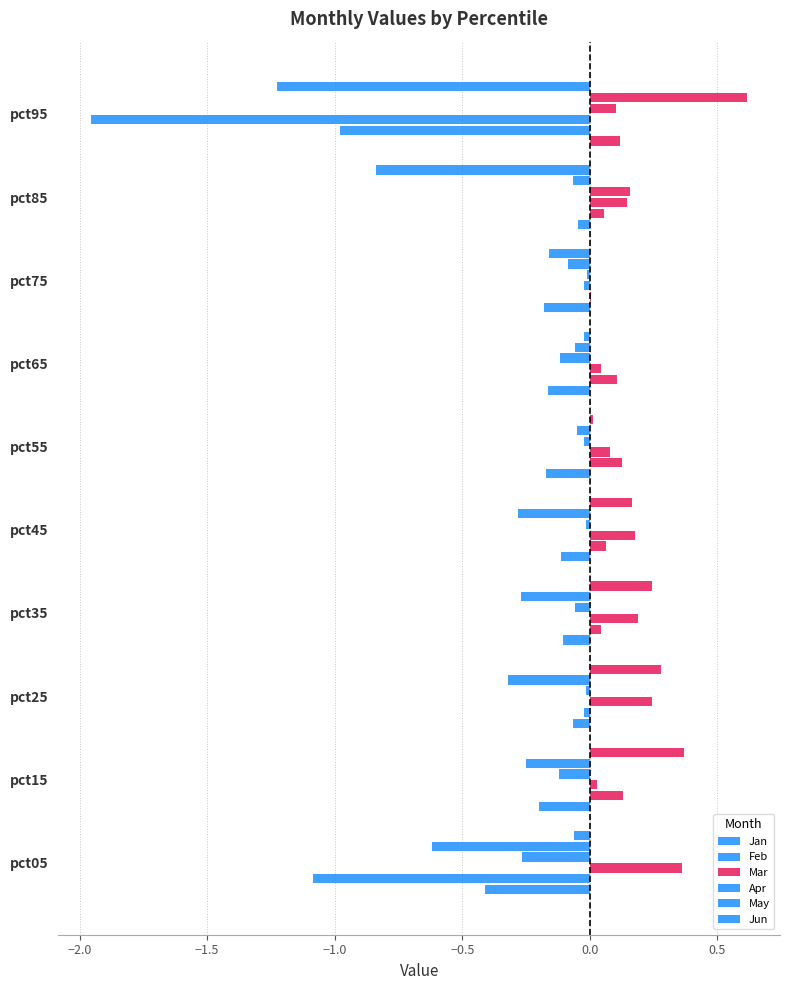

What is the minimum value shown in the chart?

-2.0